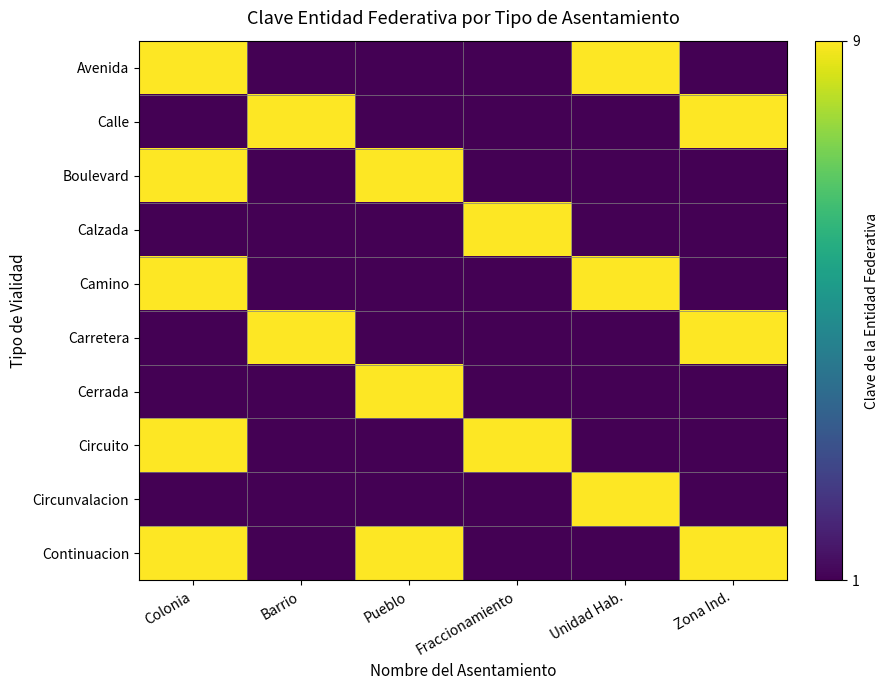

At which category is the sum across all series the highest?

Colonia